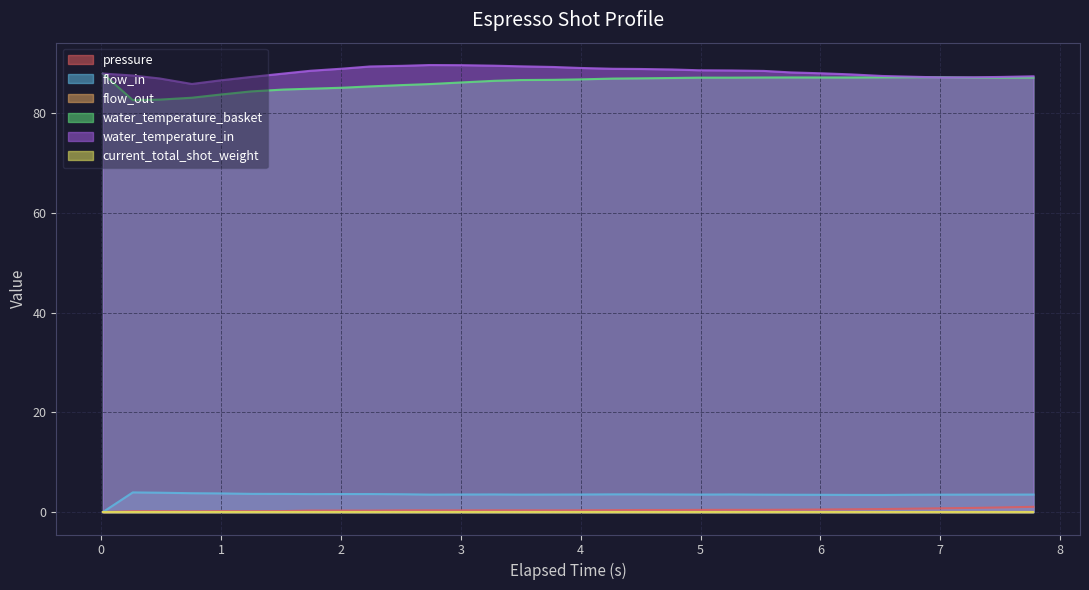

True or false: water_temperature_in has more than 2 interior local peaks.

False